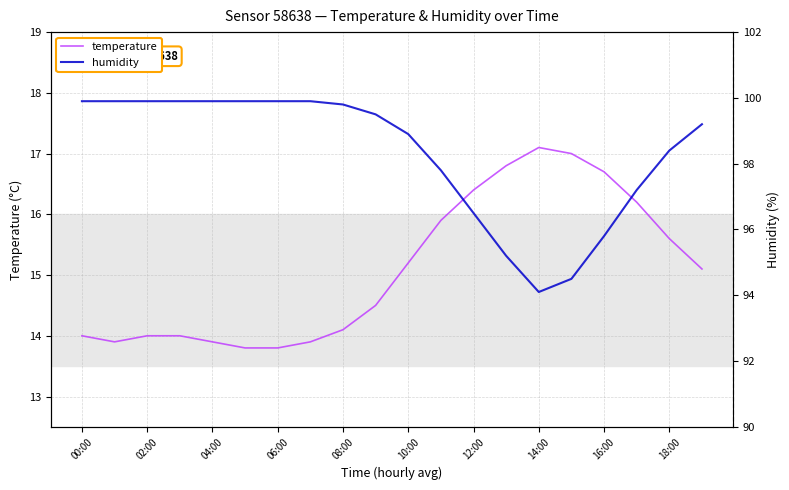

What is the difference between the maximum and minimum values in the temperature series?

3.3